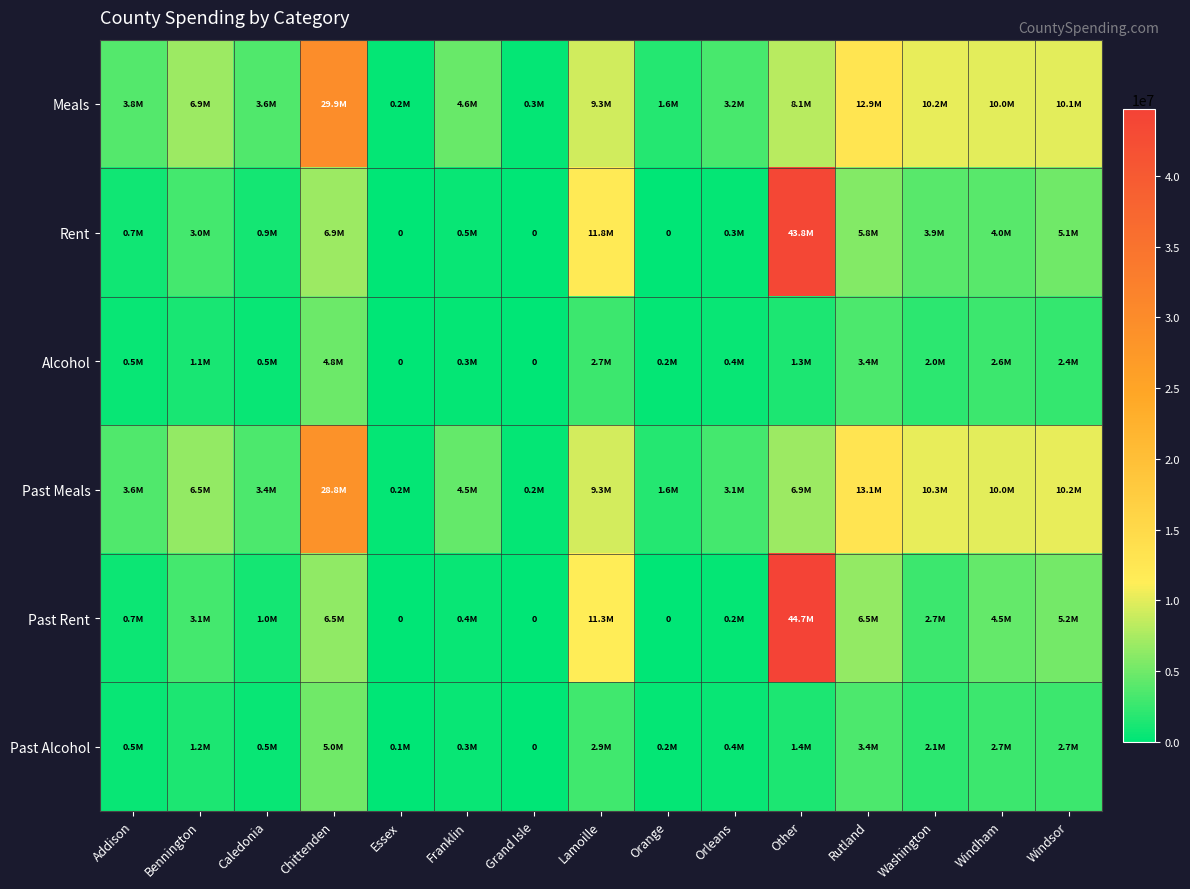

At which label is Past Alcohol closest to 2491644?

Windham